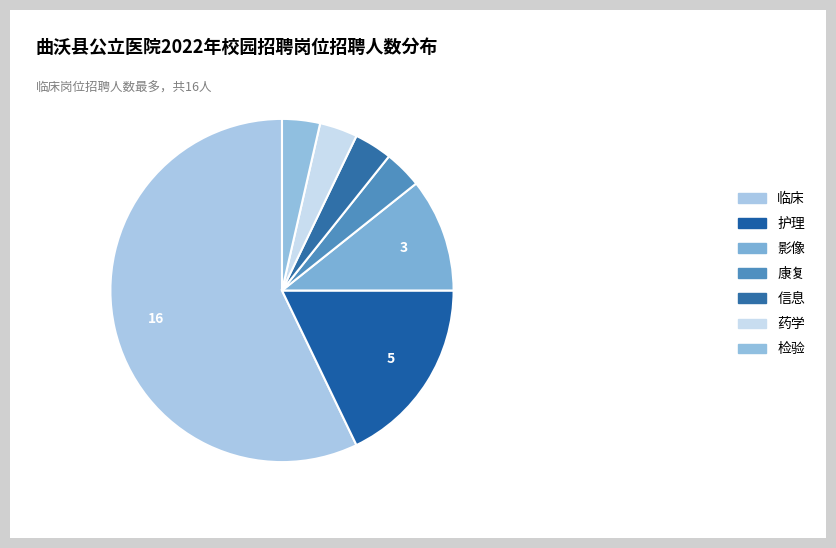

Does 临床 account for over 50% of the chart?

Yes